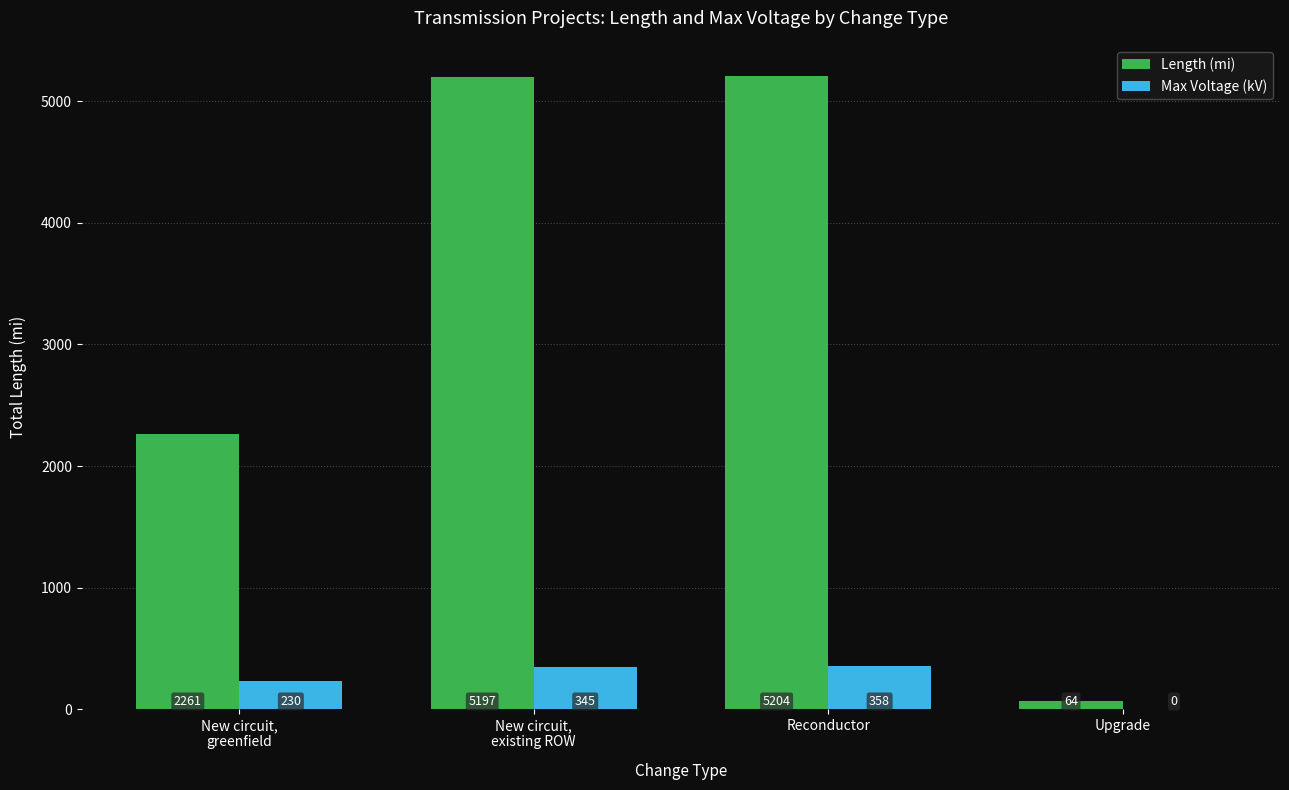

The Max Voltage (kV) series shows 345 at New circuit,
existing ROW. True or false?

True